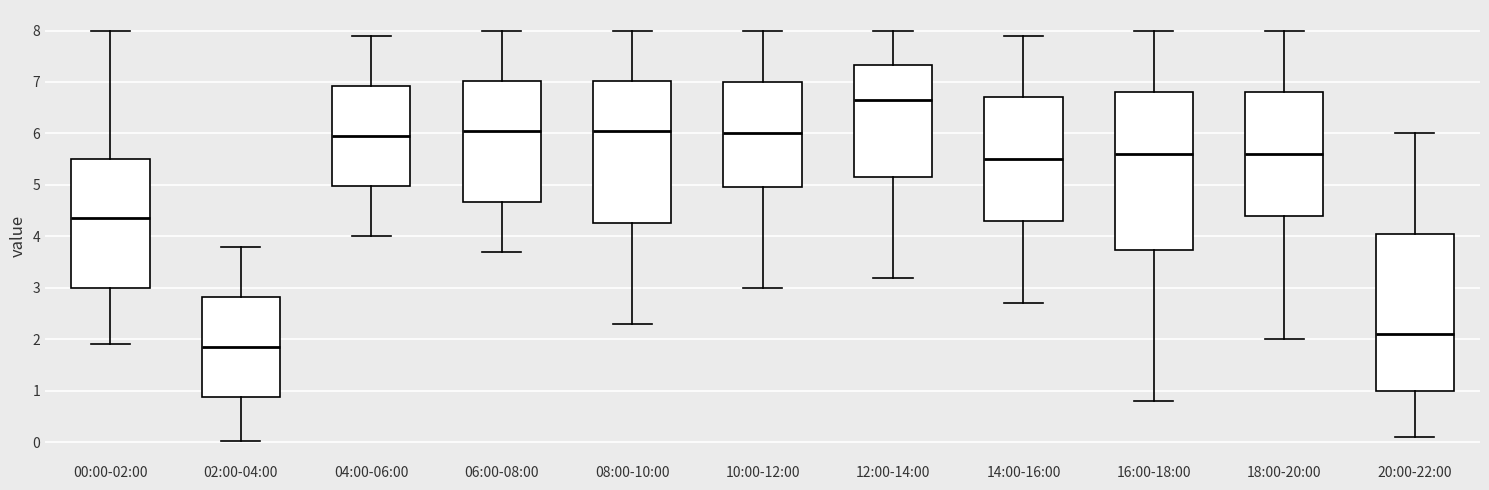

Where does the lower whisker of the box for 06:00-08:00 end on the y-axis? The values are not printed on the chart, so give them approximately, as read against the axis.

3.7